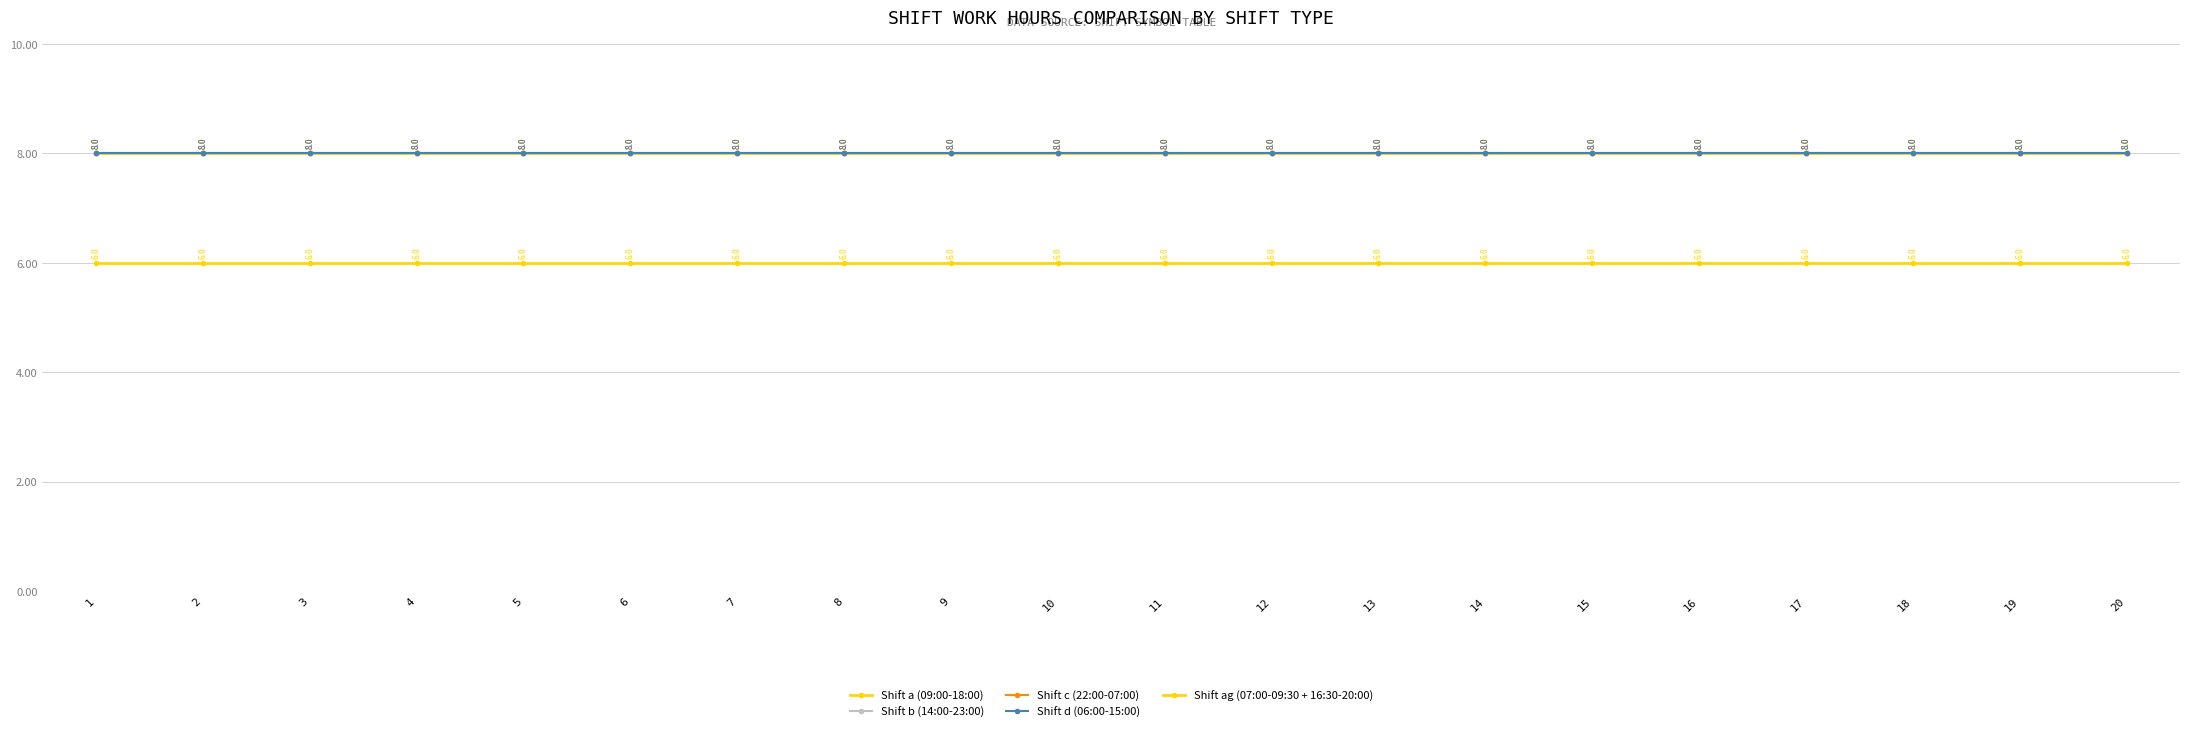

Is this an area chart (filled region under the line)?

No